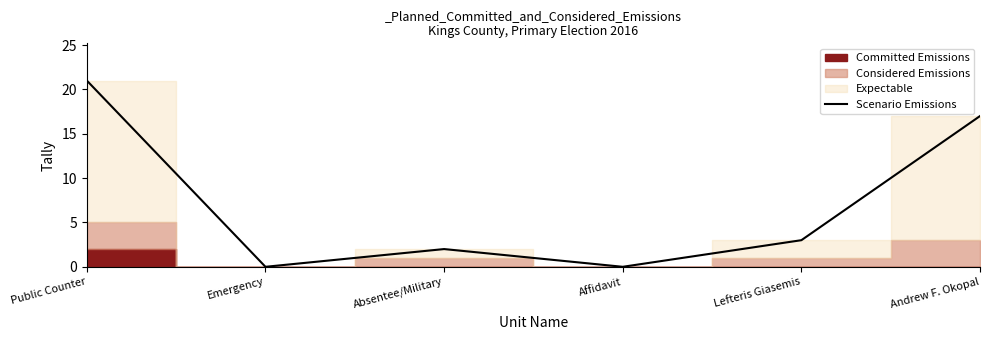

What is the difference between the second highest and minimum values?

17